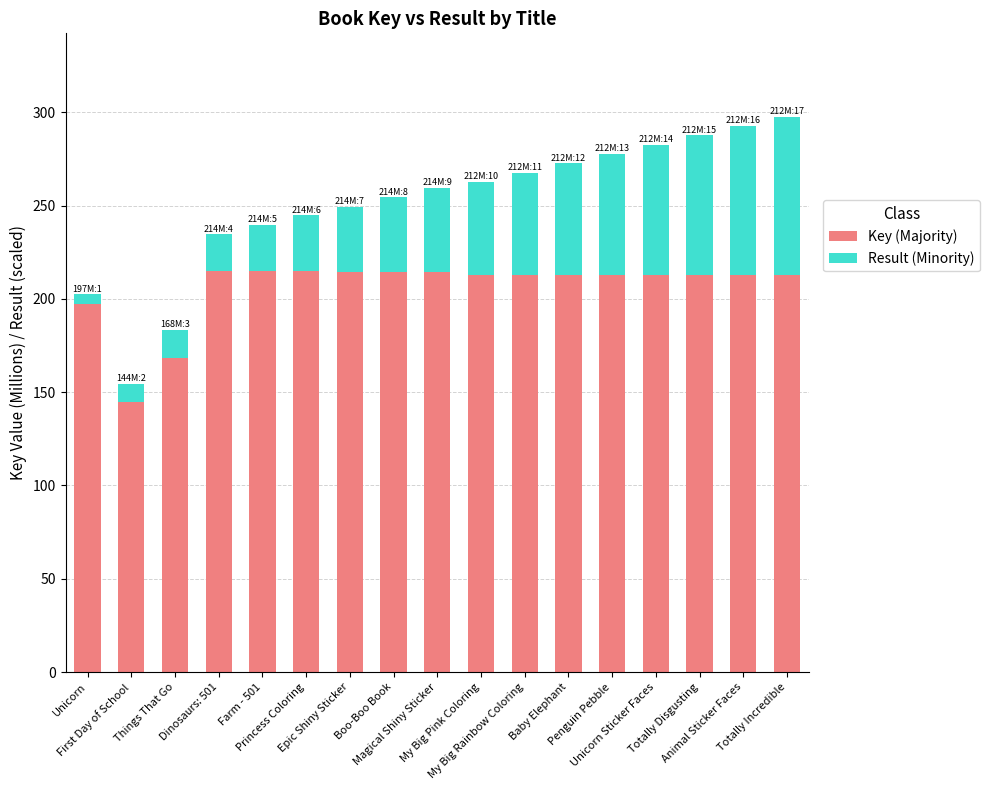

What is the minimum value for Key (Majority)?

144.5